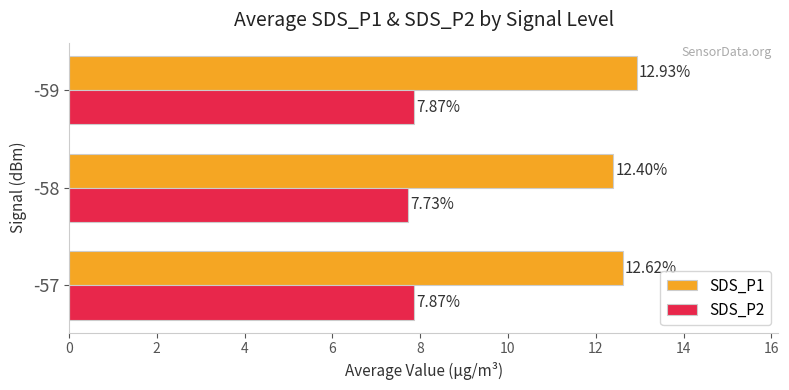

What is the sum of the SDS_P2 values at -58 and -57?

15.6